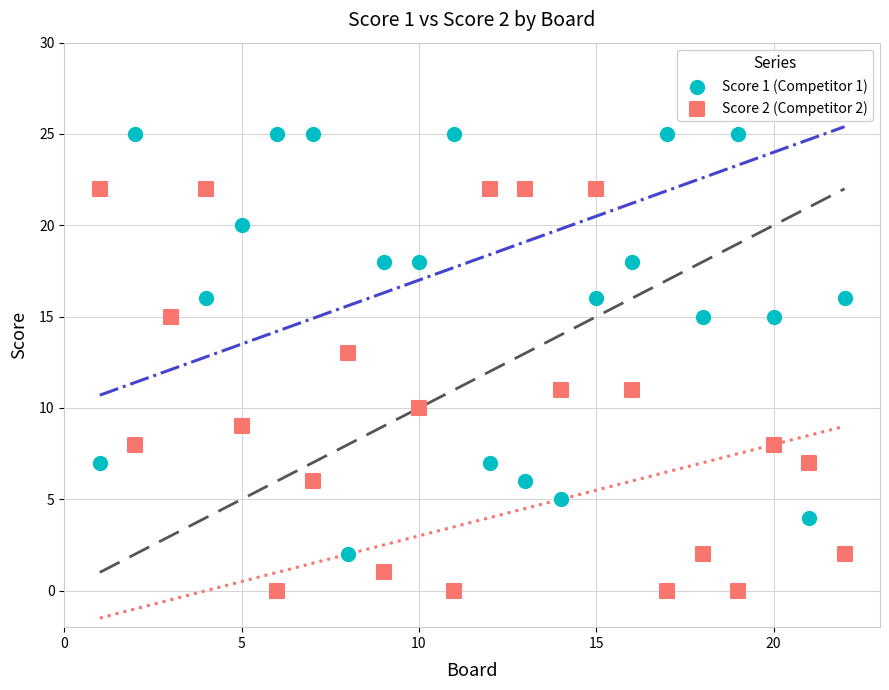

Which series reaches the minimum Y coordinate?

Score 2 (Competitor 2)